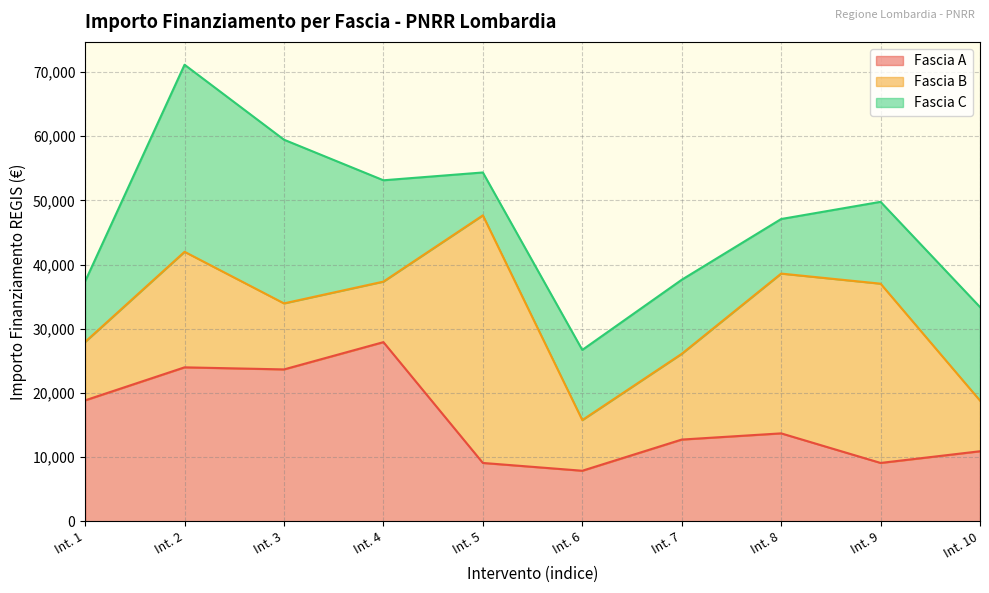

Rank the series by their maximum value, from lowest to highest.

Fascia A, Fascia C, Fascia B